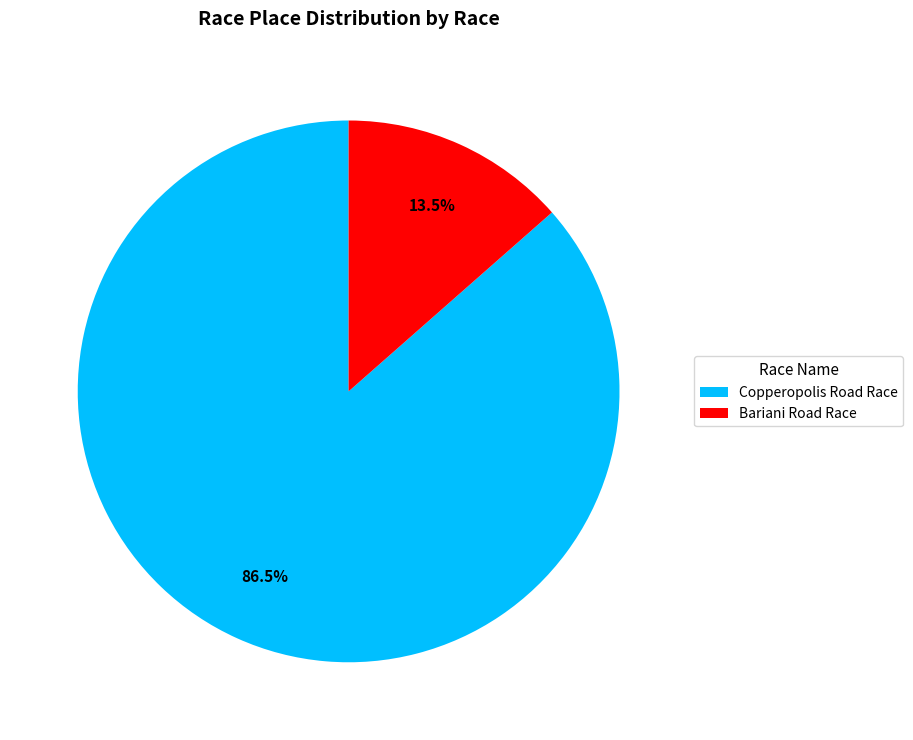

Rank the categories by value from highest to lowest.

Copperopolis Road Race, Bariani Road Race